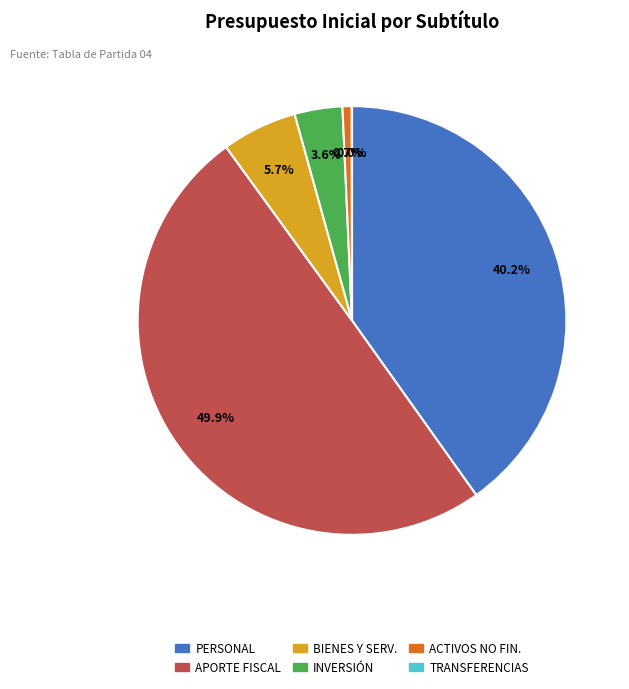

What is the largest slice in the pie chart?

APORTE FISCAL